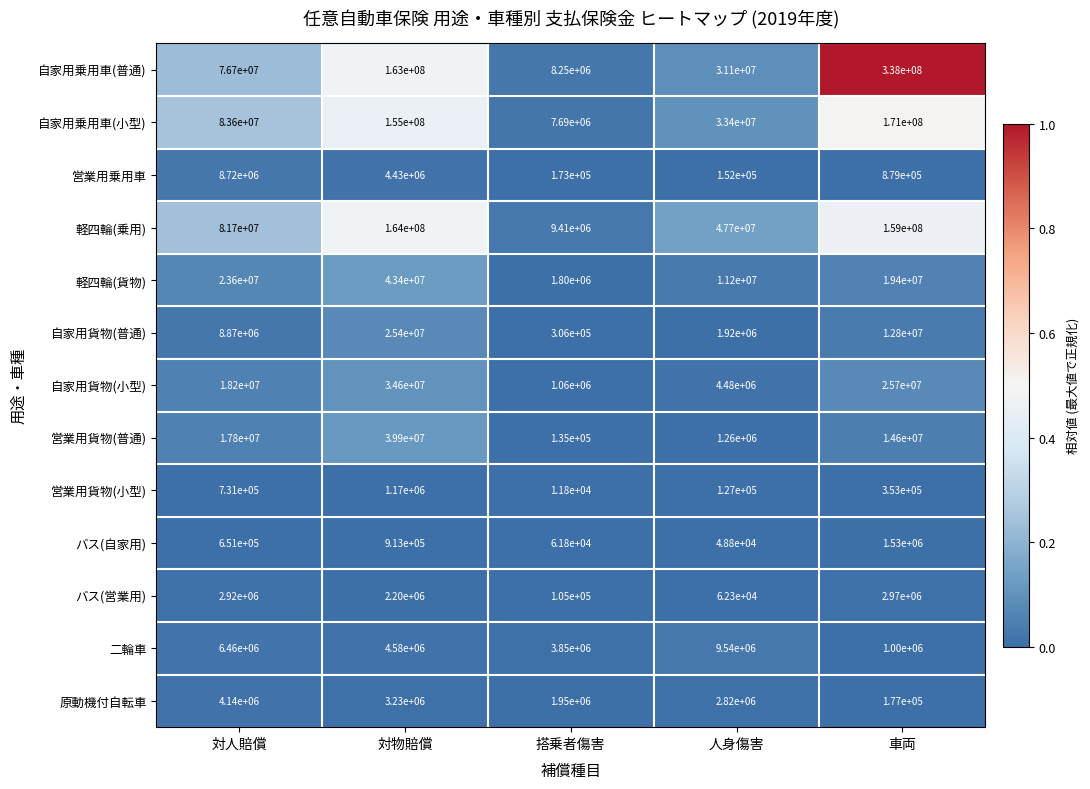

Which series has the largest range (max minus min)?

自家用乗用車(普通)